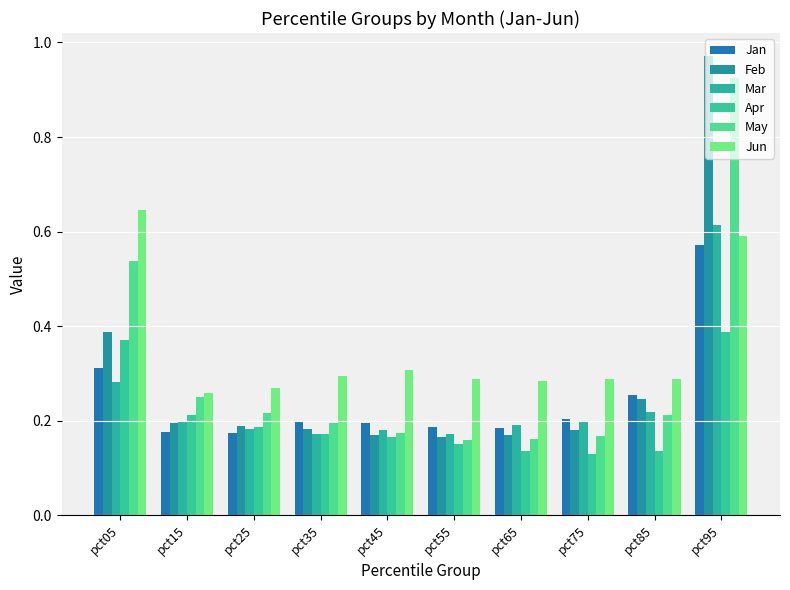

How many series are shown in this chart?

6